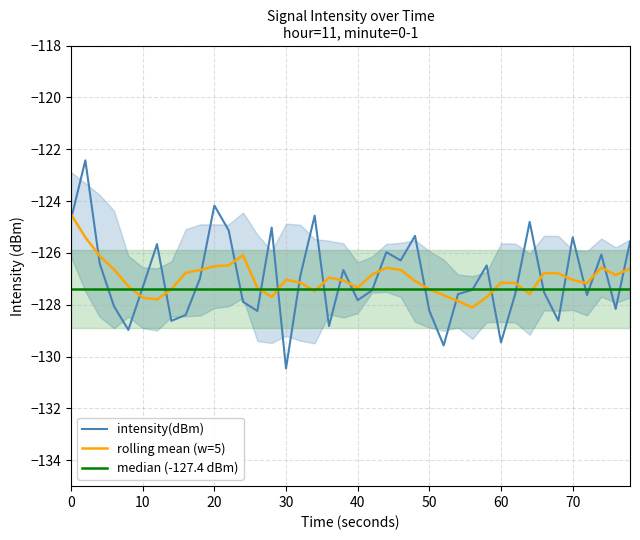

The value of intensity(dBm) at 70 is -27.4. True or false?

False